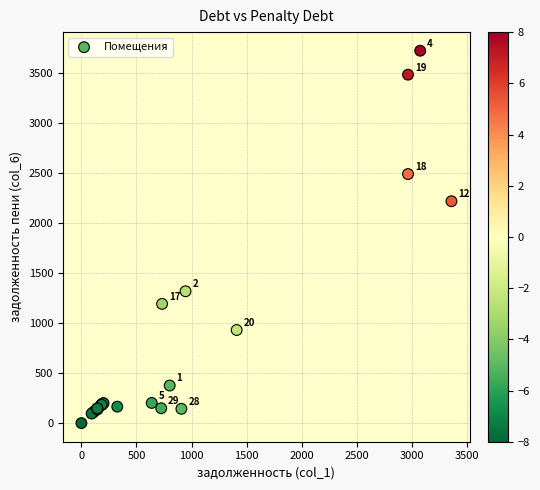

What Y value in the scatter plot is closest to 1860?

2217.2